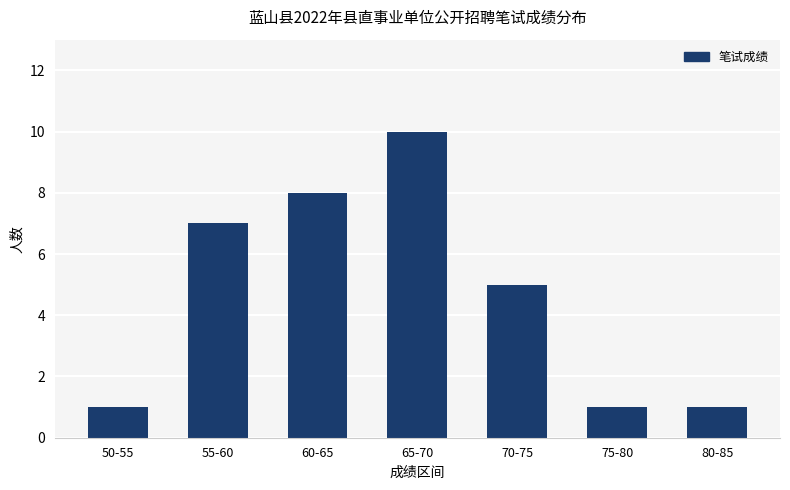

What is the minimum value shown in the chart?

1